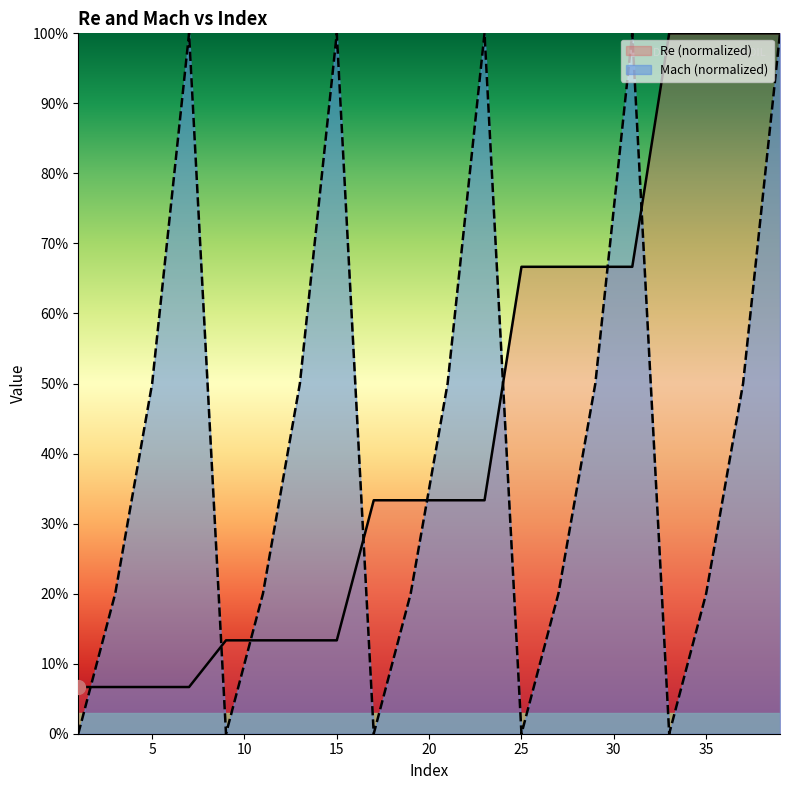

Between which two adjacent categories do Mach and Re first intersect?

1 and 3